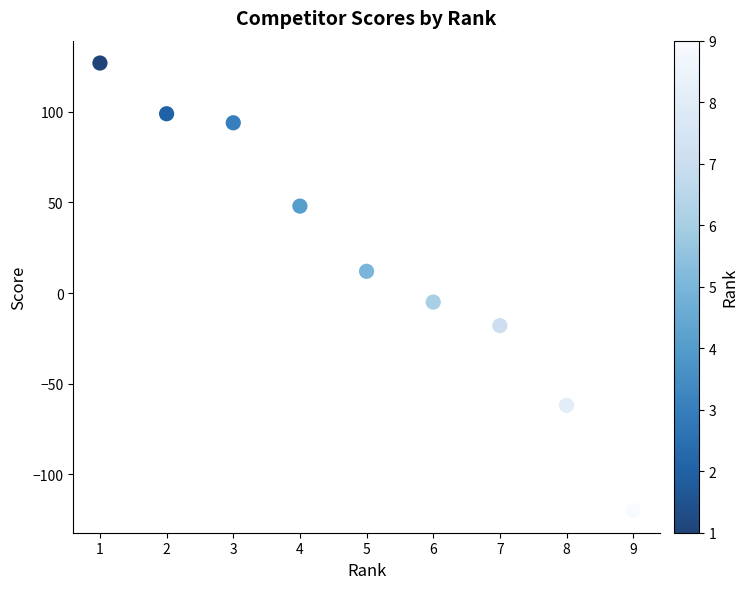

What is the range of Y values (max minus min)?

247